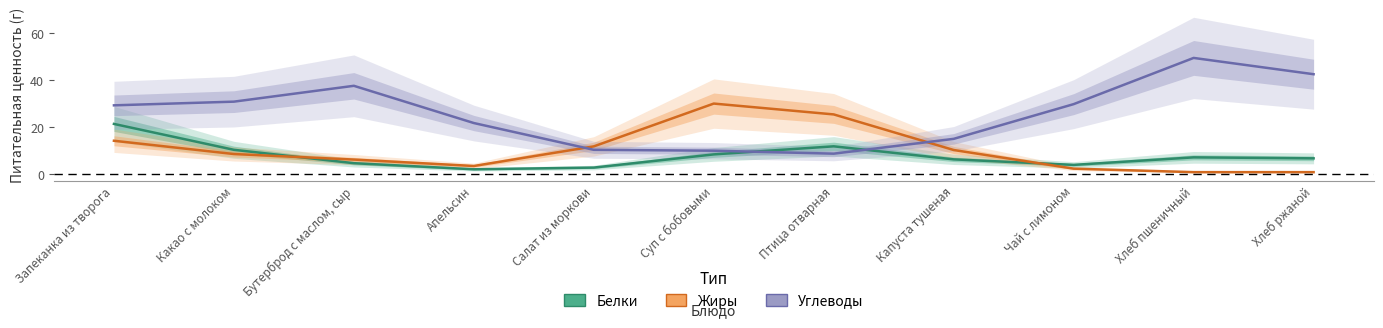

In Белки, how many points are lower than both neighbors (excluding endpoints)?

2